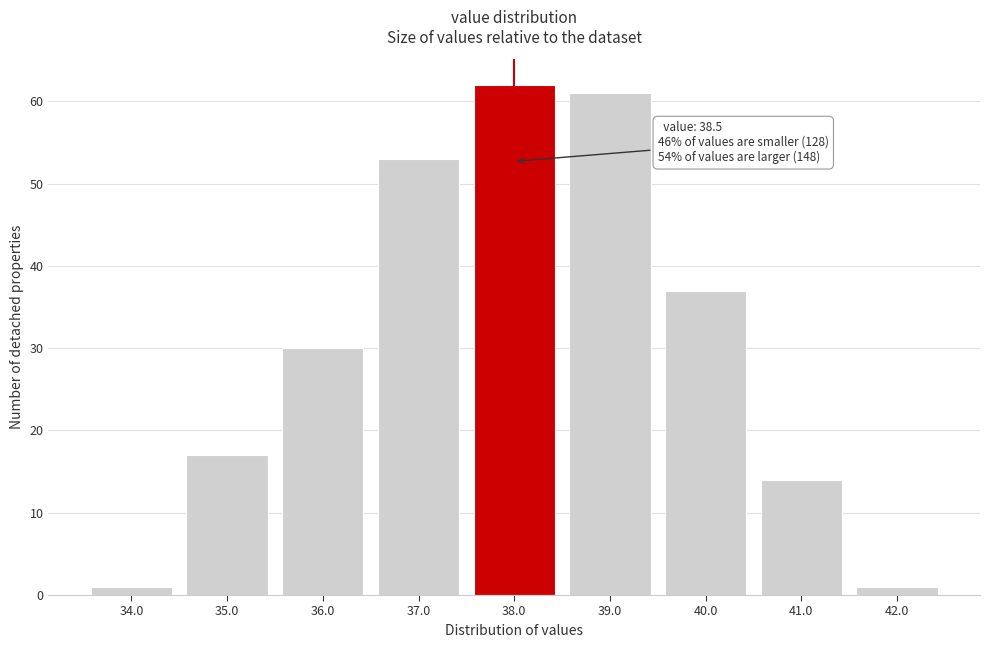

Reading left to right, transcribe all the data shown in this chart.

34.0=1	35.0=17	36.0=30	37.0=53	38.0=62	39.0=61	40.0=37	41.0=14	42.0=1